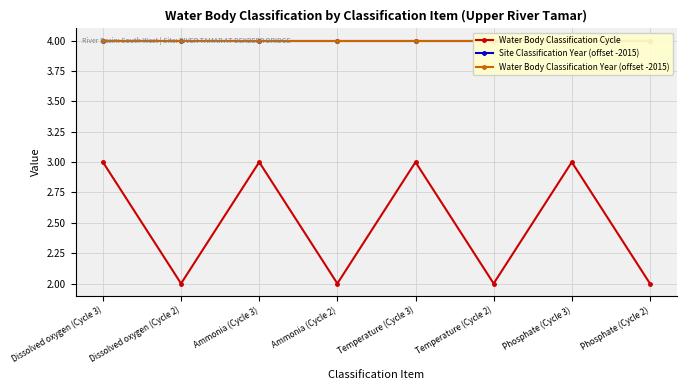

The value of Water Body Classification Cycle at Ammonia (Cycle 3) is 2. True or false?

False